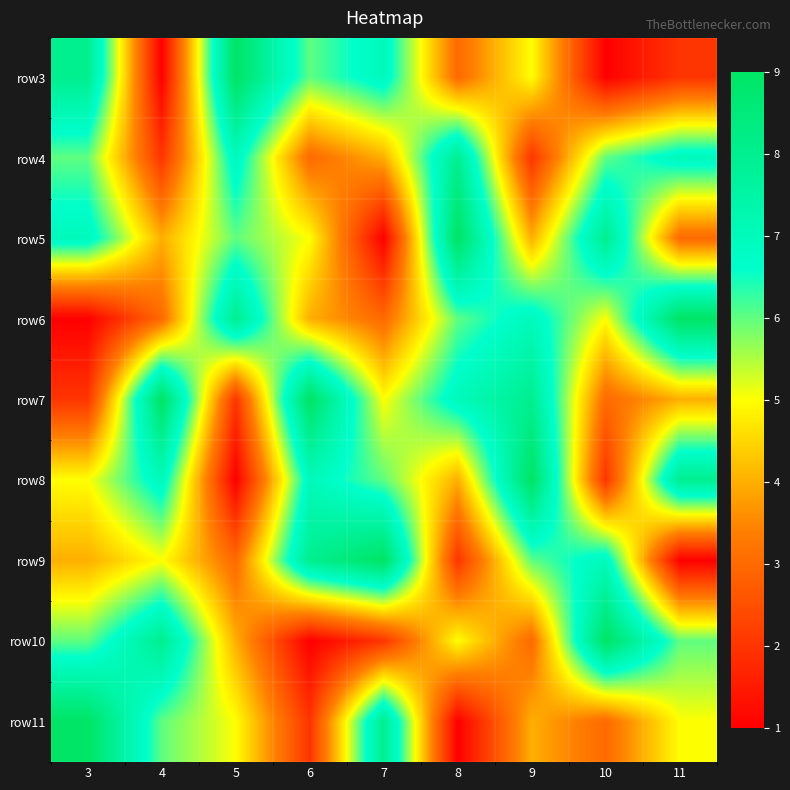

Reading left to right, what are all the values shown in this chart?

row3: 3=8	4=1	5=9	6=6	7=7	8=3	9=5	10=1	11=2
row4: 3=6	4=2	5=7	6=3	7=4	8=8	9=2	10=6	11=7
row5: 3=7	4=4	5=6	6=5	7=1	8=9	9=4	10=8	11=3
row6: 3=1	4=3	5=8	6=4	7=3	8=6	9=7	10=5	11=9
row7: 3=2	4=9	5=2	6=9	7=5	8=7	9=8	10=3	11=4
row8: 3=5	4=7	5=1	6=7	7=6	8=4	9=9	10=2	11=8
row9: 3=4	4=5	5=3	6=8	7=9	8=2	9=6	10=7	11=1
row10: 3=6	4=8	5=4	6=1	7=2	8=5	9=3	10=9	11=6
row11: 3=9	4=6	5=5	6=2	7=8	8=1	9=4	10=3	11=5